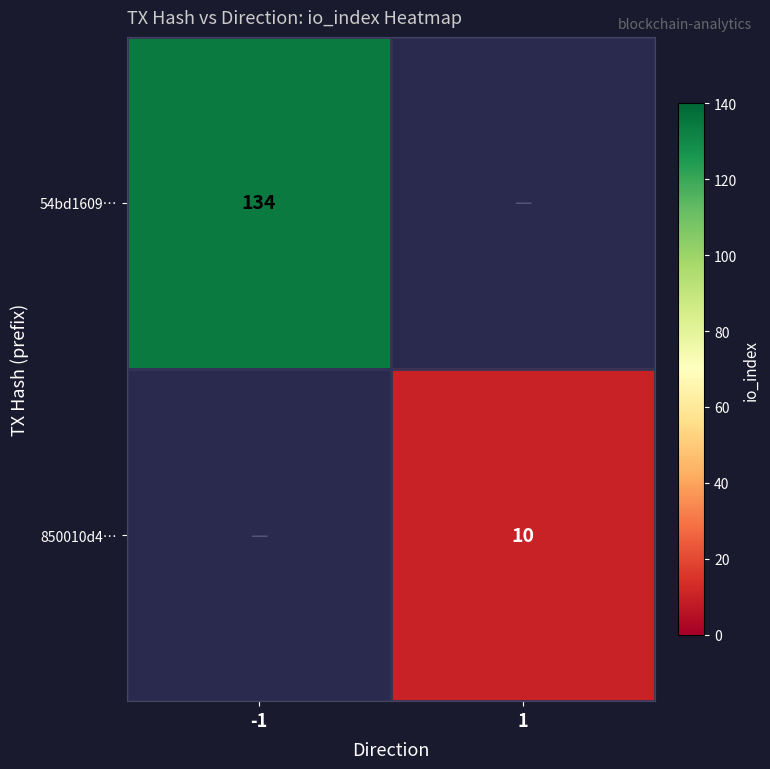

At how many categories does at least one series exceed 18?

1